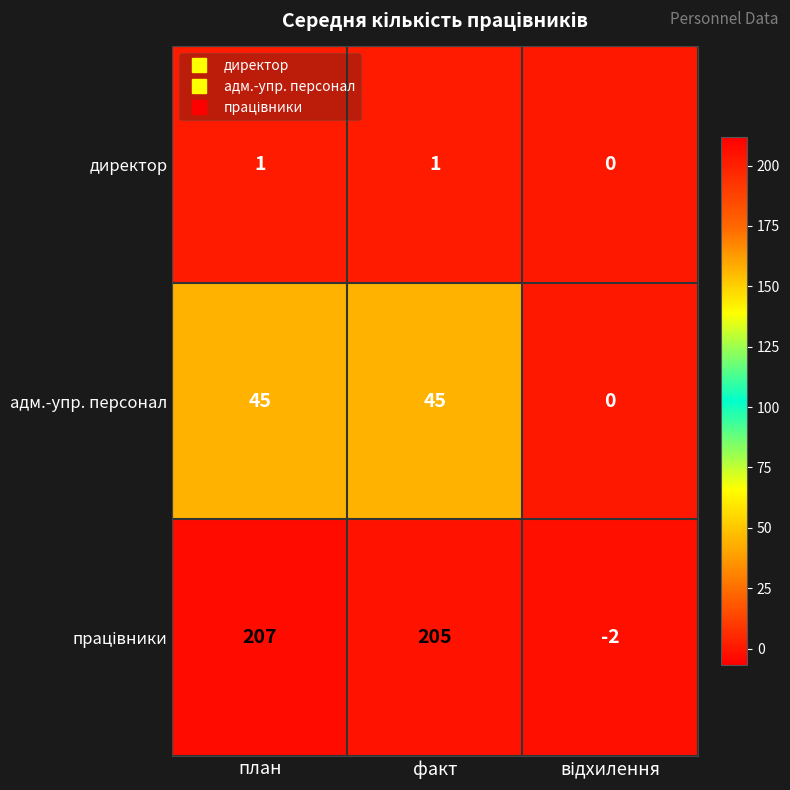

At which category is the sum across all series the highest?

план